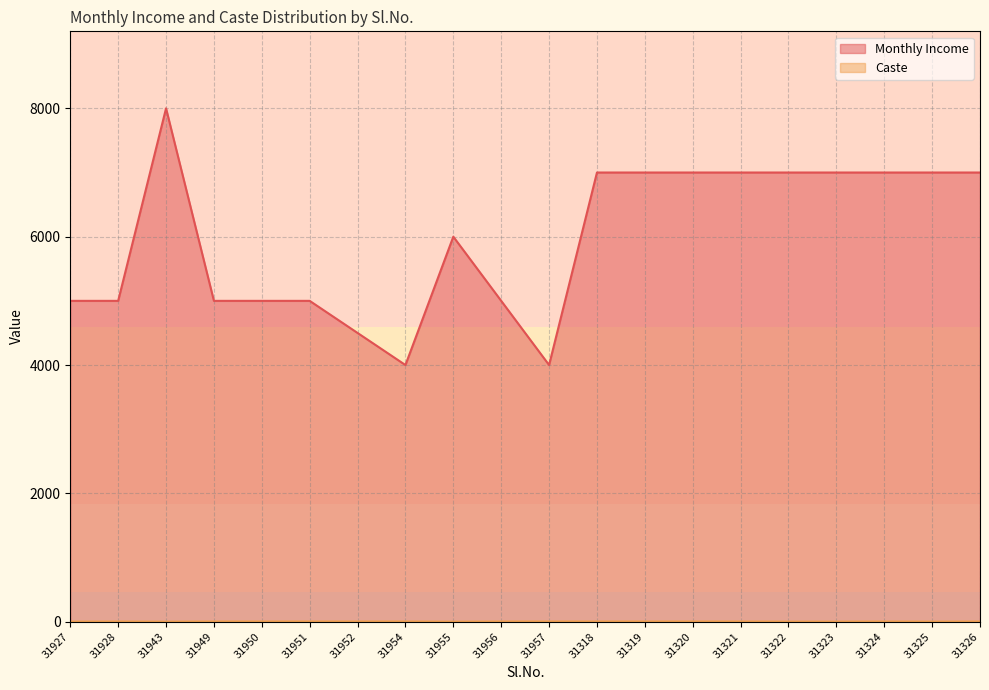

True or false: Monthly Income and Caste intersect in this chart.

False